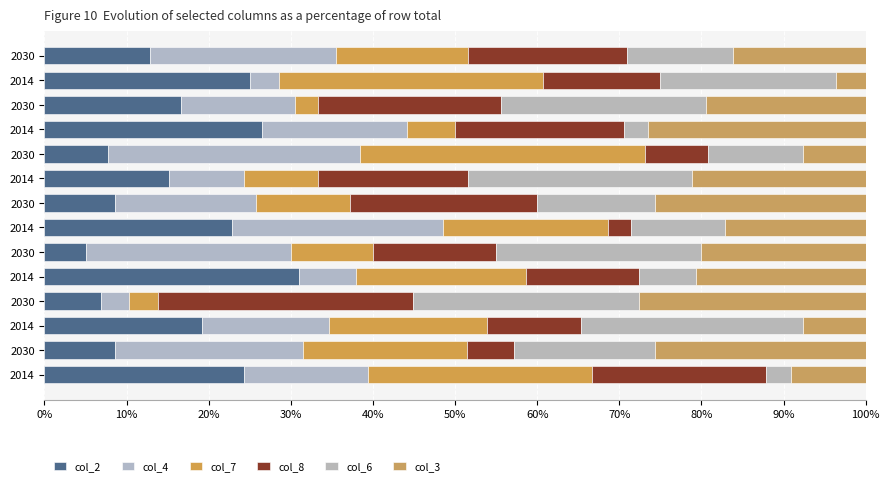

How many data points does each series have?

14